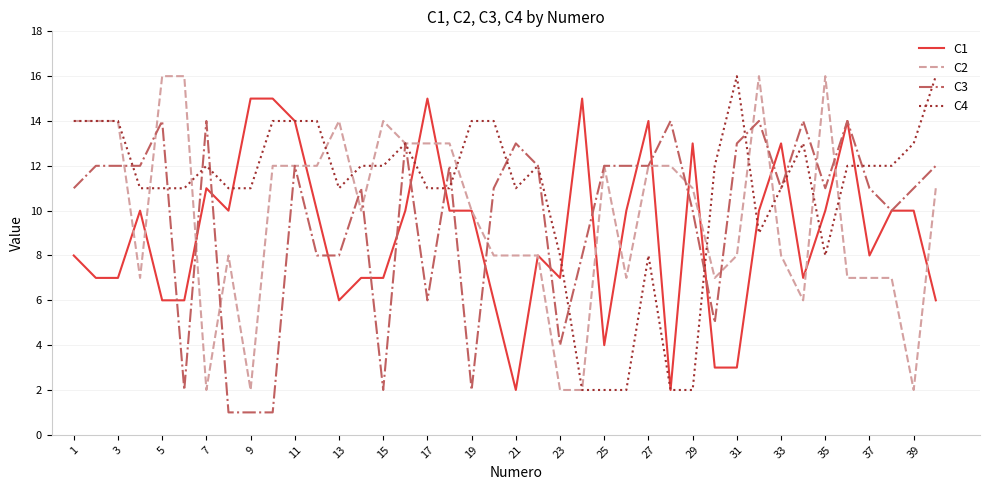

What is the difference between the second highest and minimum values in the C2 series?

14